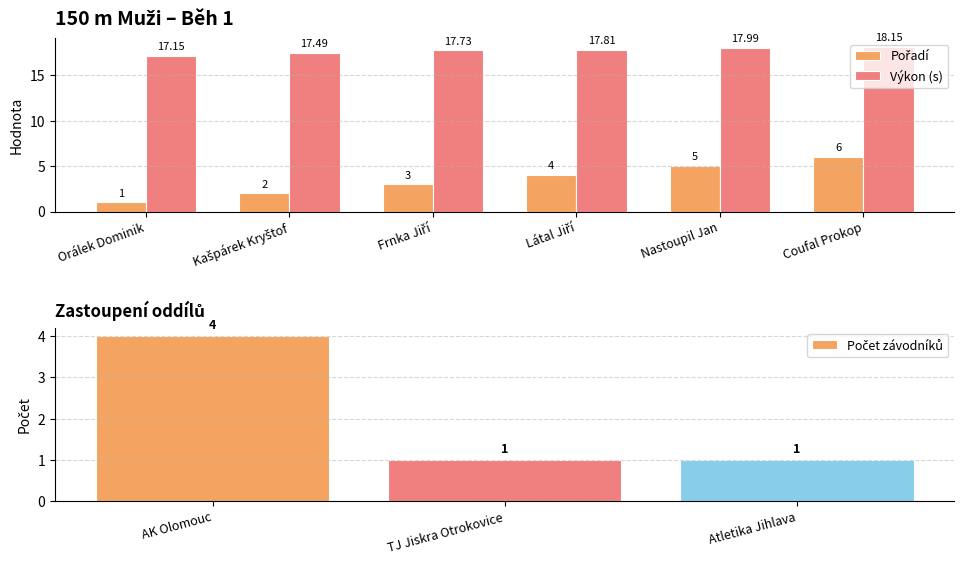

True or false: Pořadí has a value of 3.1 at Nastoupil Jan.

False